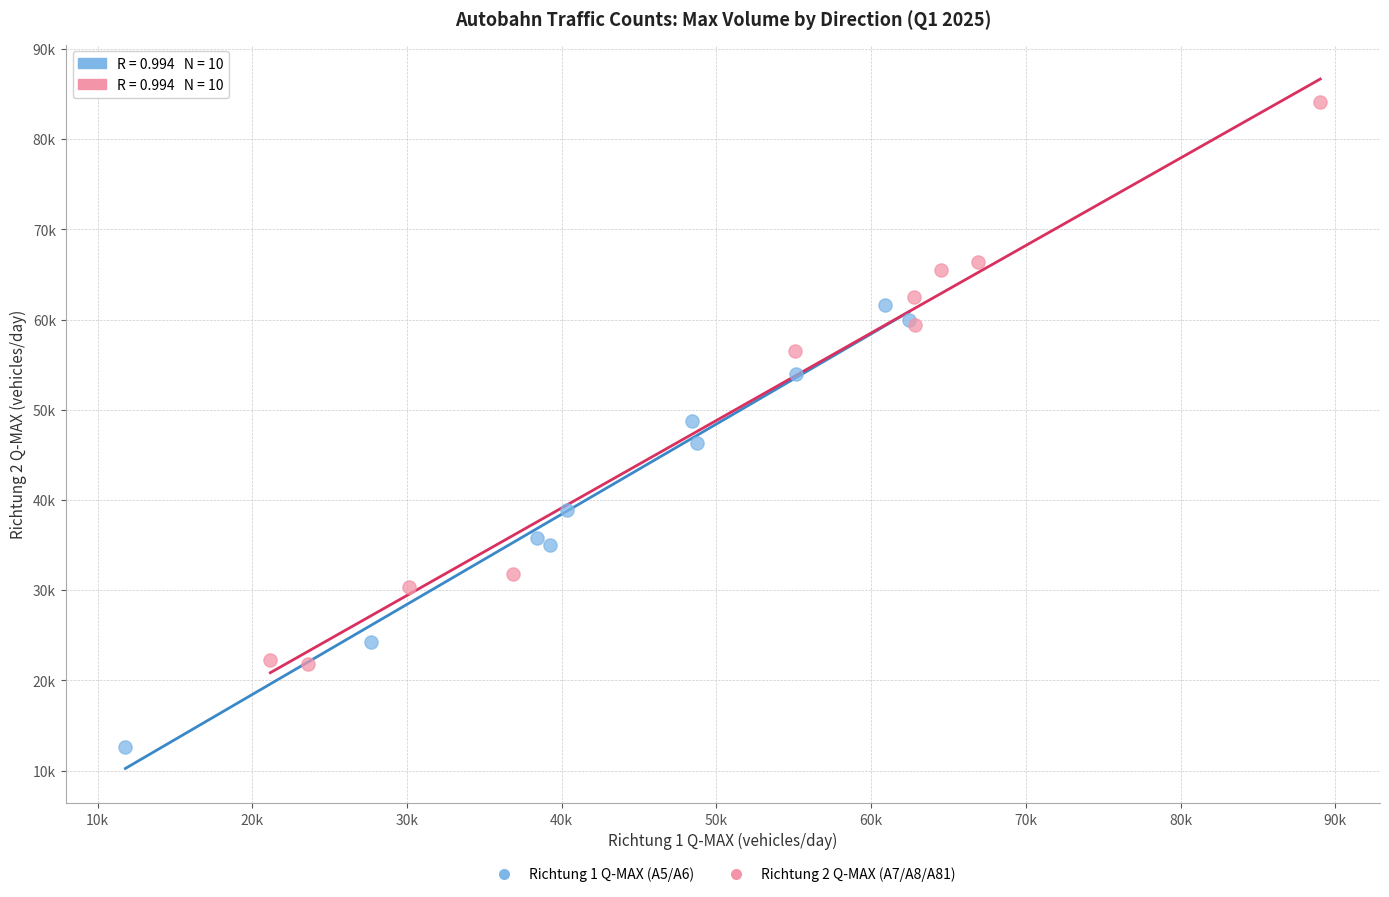

Which series contains the highest Y value?

Richtung 2 Q-MAX (A7/A8/A81)